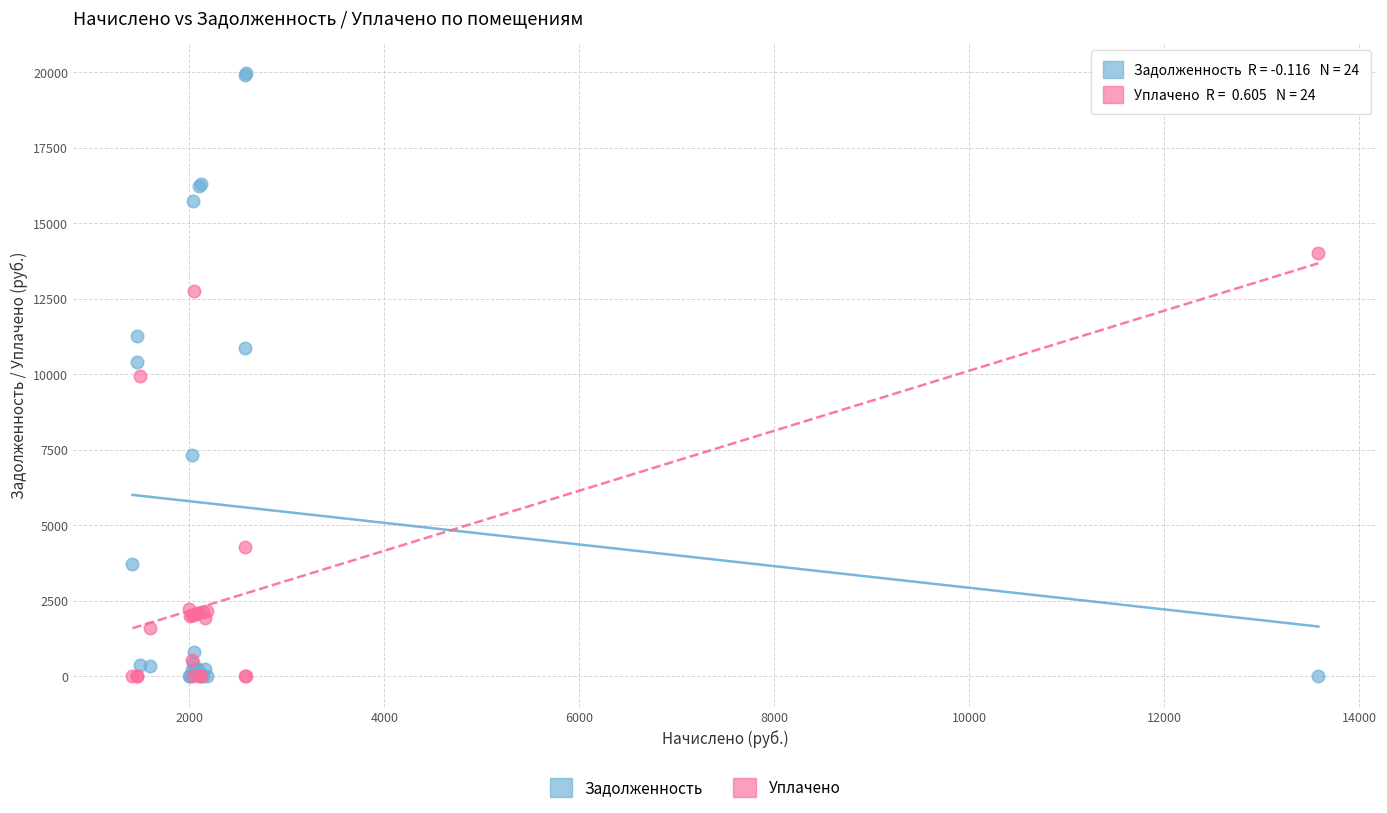

Which series contains the highest Y value?

Задолженность